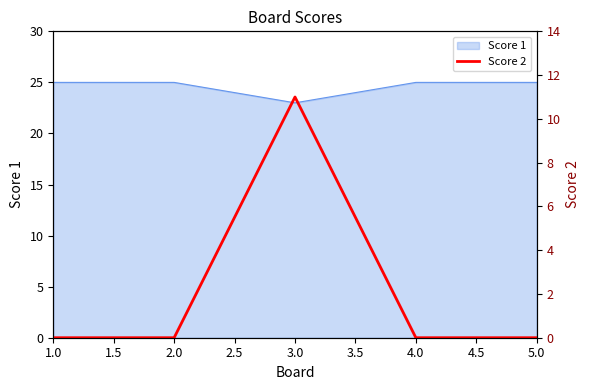

Is it true that the value at 1.0 is 7?

False